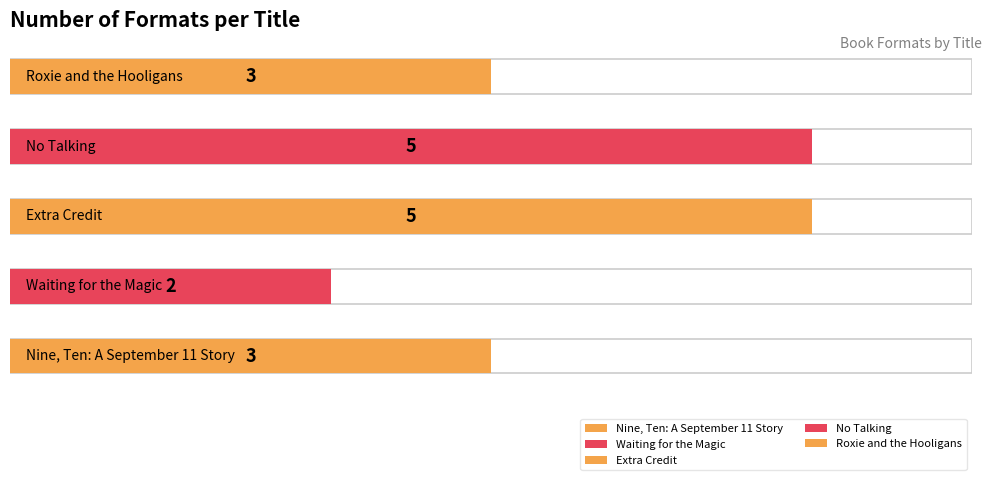

What is the minimum value shown in the chart?

2